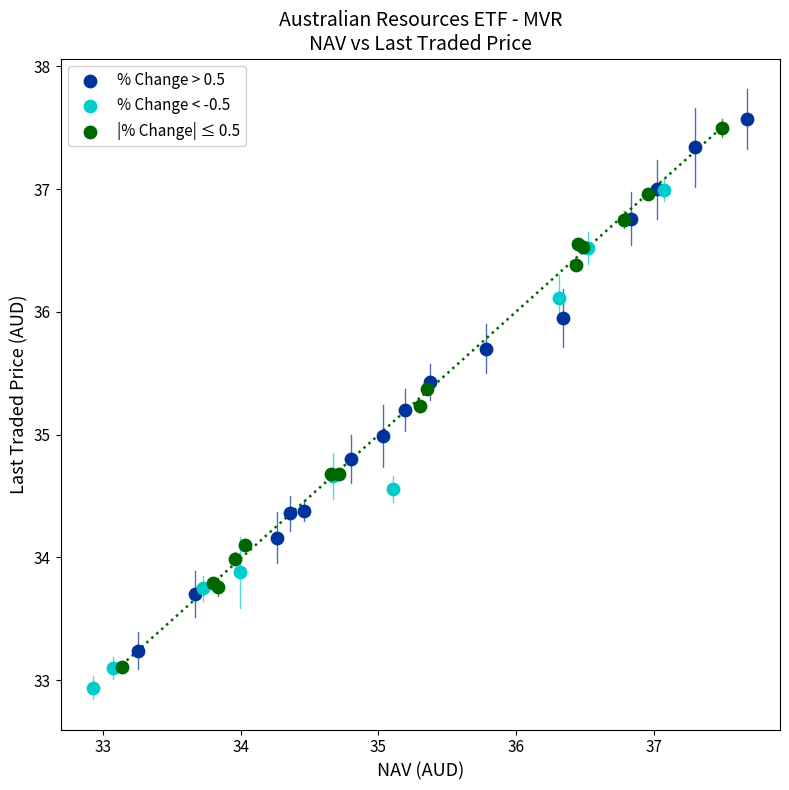

Which series has the widest spread of Y values?

|% Change| ≤ 0.5